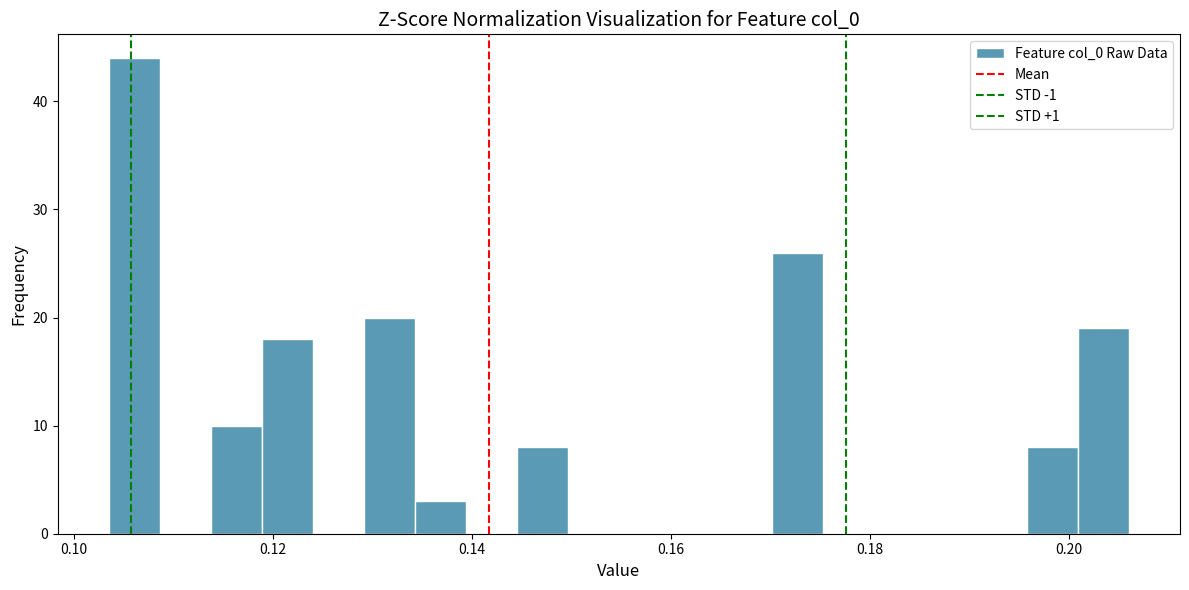

Read against the x-axis, roughly where is the centre of the tallest bar?

0.106